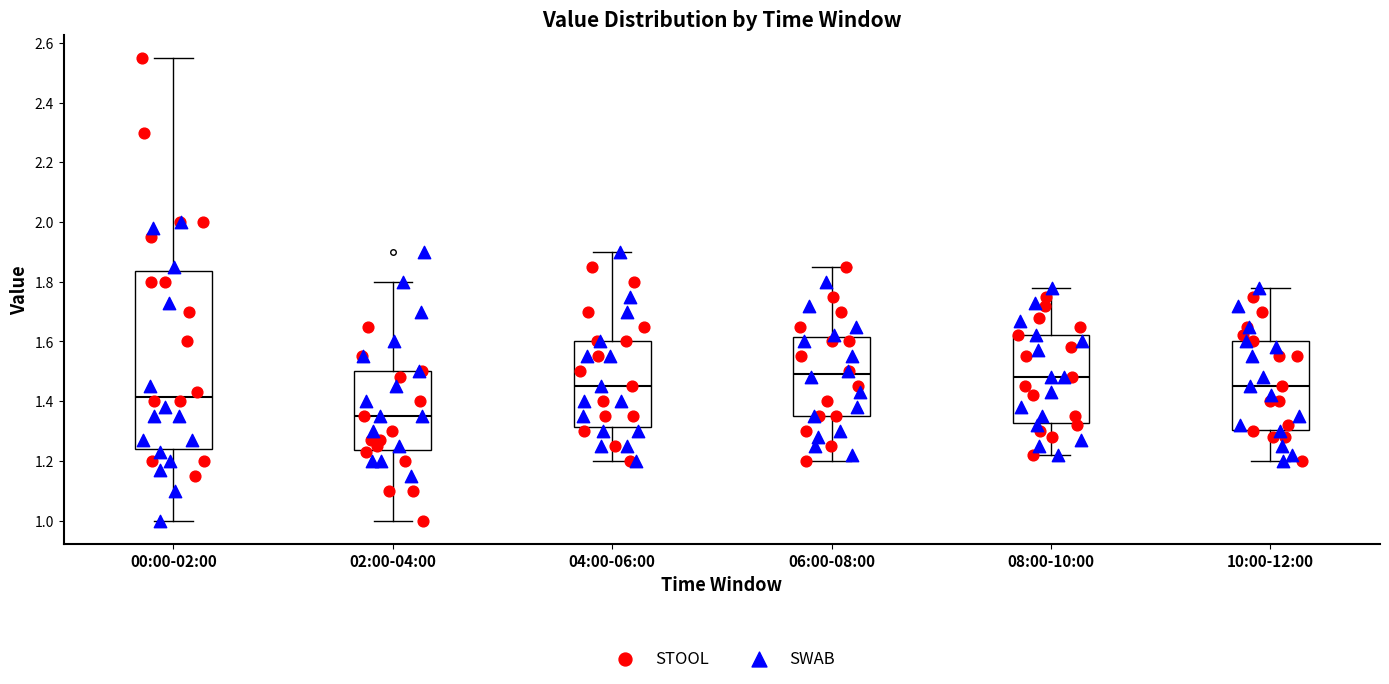

Where does the lower whisker of the box for 06:00-08:00 end on the y-axis? The values are not printed on the chart, so give them approximately, as read against the axis.

1.20